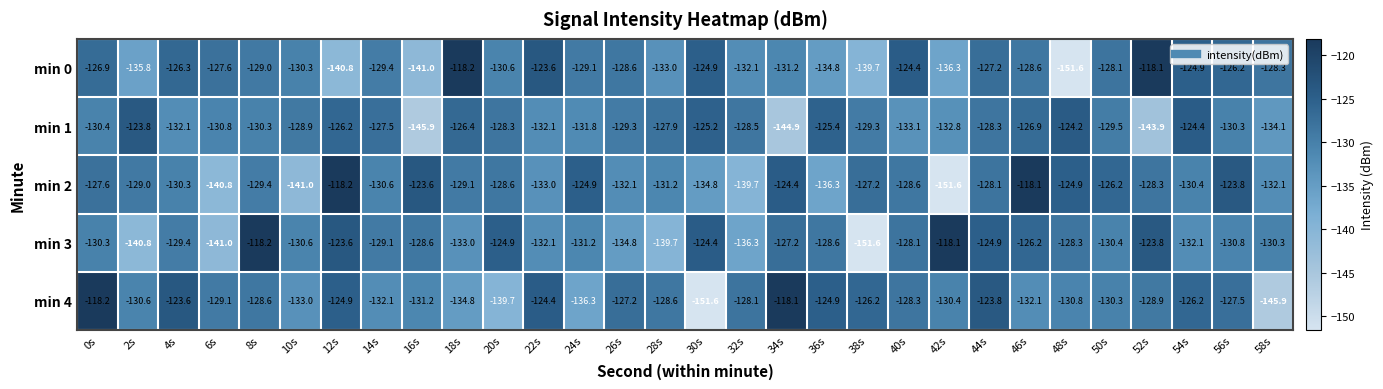

What is the sum of all min 1 values?

-3912.5